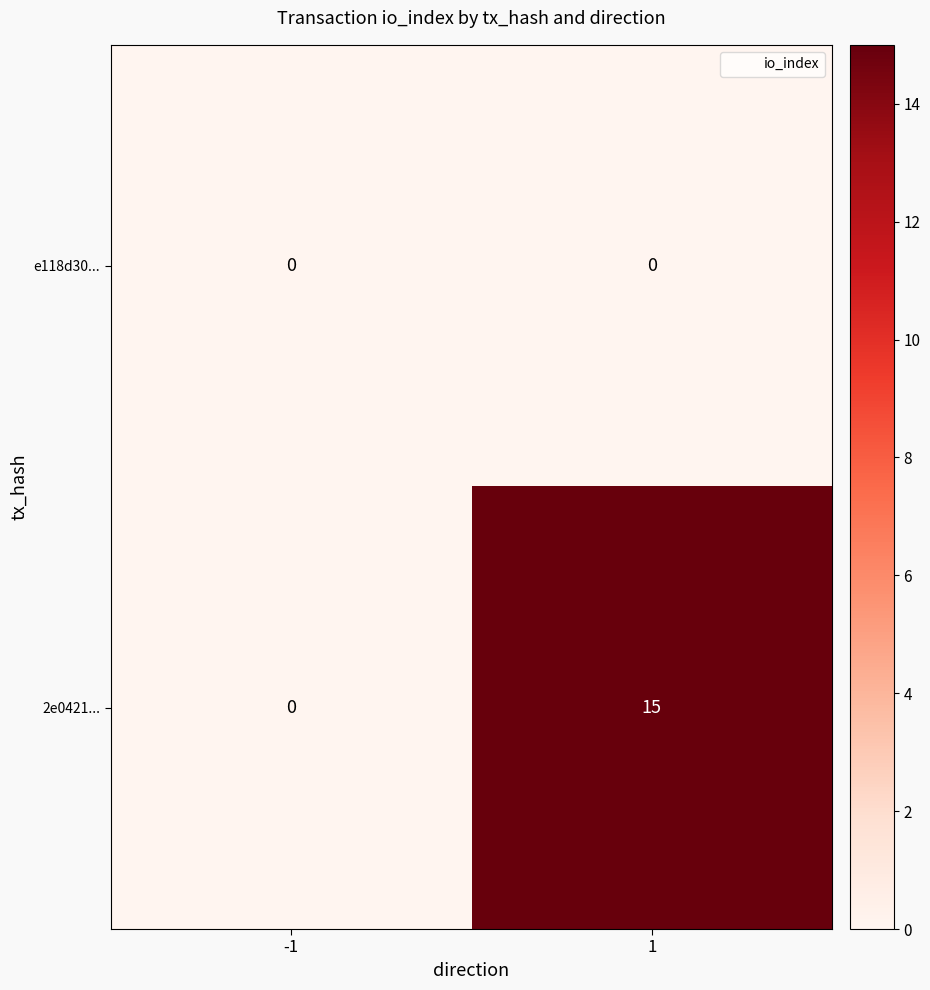

Reading left to right, extract all data points from this chart.

e118d30...: -1=0	1=0
2e0421...: -1=0	1=15